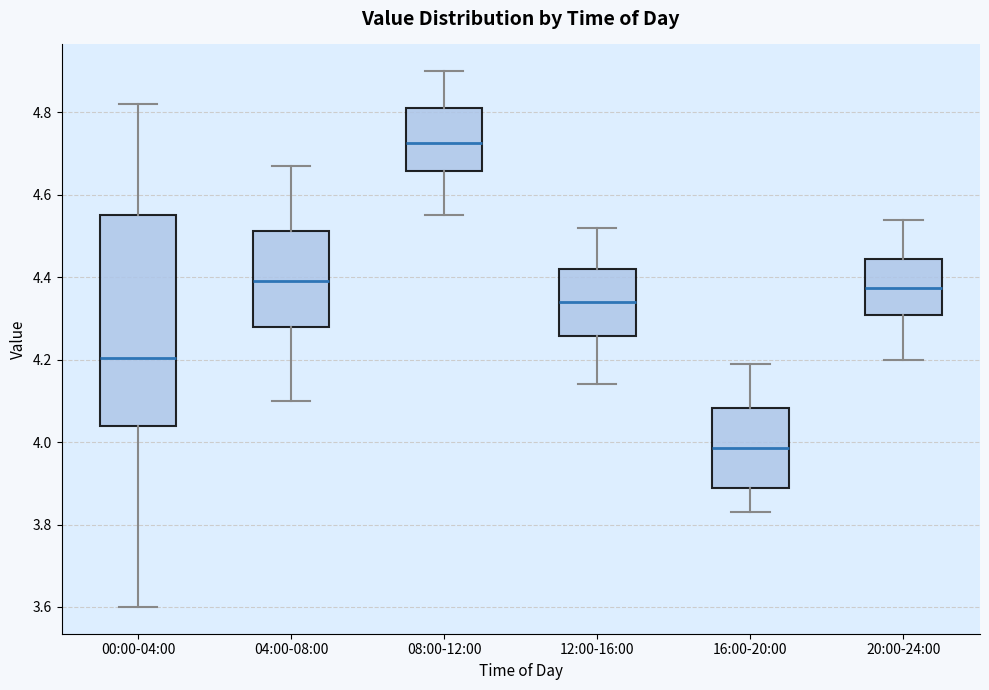

Where does the lower whisker of the box for 12:00-16:00 end on the y-axis? The values are not printed on the chart, so give them approximately, as read against the axis.

4.14